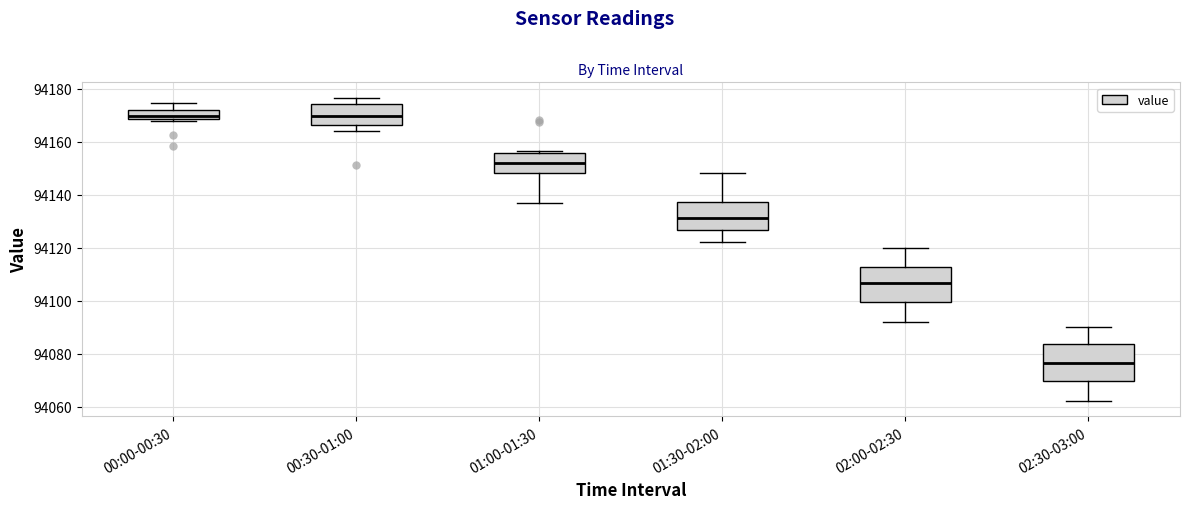

Reading left to right, read every box against the y-axis: the position of its median line, the range the box covers, and the ends of its whiskers. The values are not printed on the chart, so give them approximately, as read against the axis.

00:00-00:30: median 94170, box 94168 to 94172, whiskers 94168 (just below the box's lower edge) to 94174
00:30-01:00: median 94170, box 94166 to 94174, whiskers 94164 to 94176
01:00-01:30: median 94152, box 94148 to 94156, whiskers 94136 to 94156 (just above the box's upper edge)
01:30-02:00: median 94132, box 94126 to 94138, whiskers 94122 to 94148
02:00-02:30: median 94106, box 94100 to 94112, whiskers 94092 to 94120
02:30-03:00: median 94076, box 94070 to 94084, whiskers 94062 to 94090